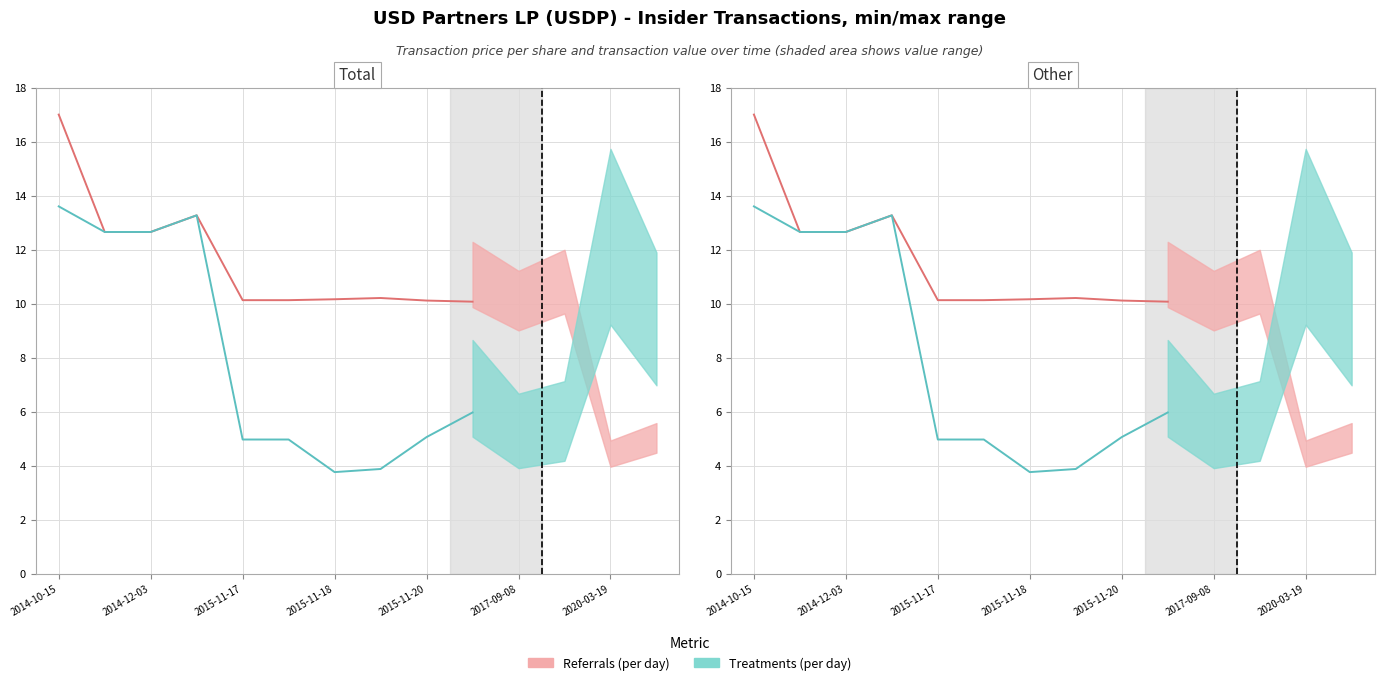

Rank the series at 2014-12-03 from highest to lowest value.

Treatments (per day), Referrals (per day)